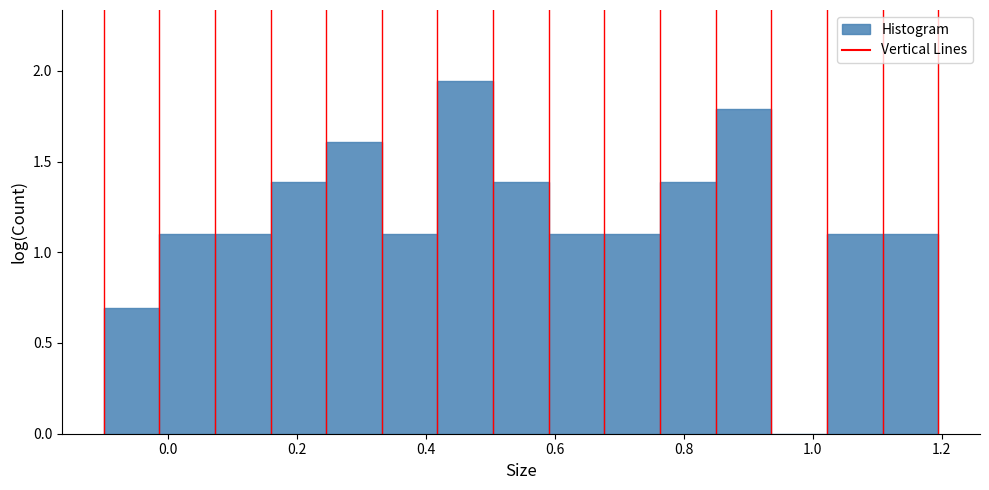

Which range on the x-axis has the tallest bar?

0.42 to 0.50